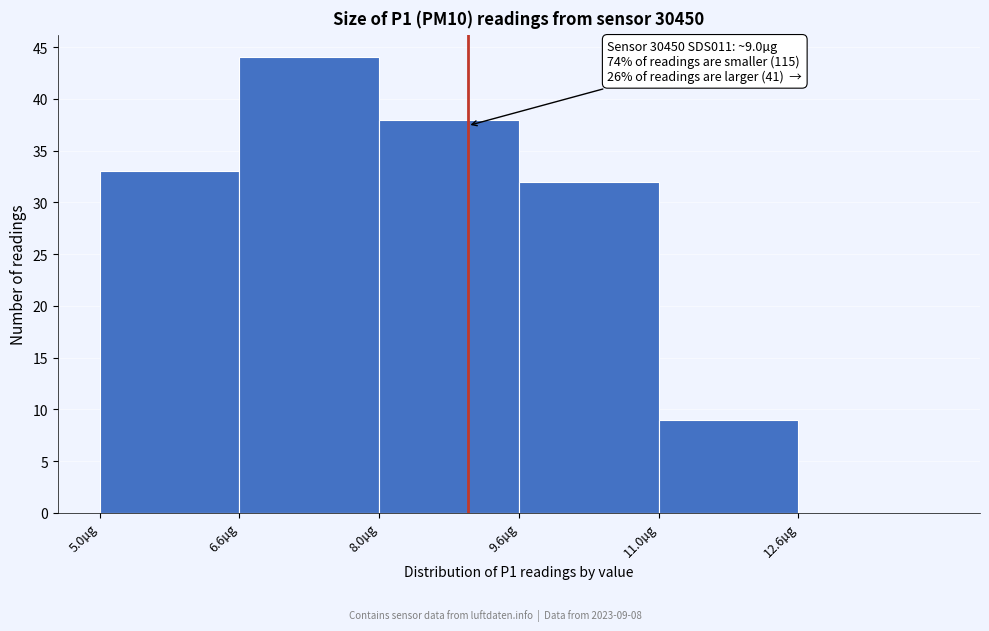

Which range on the x-axis has the tallest bar?

6.55 to 8.05